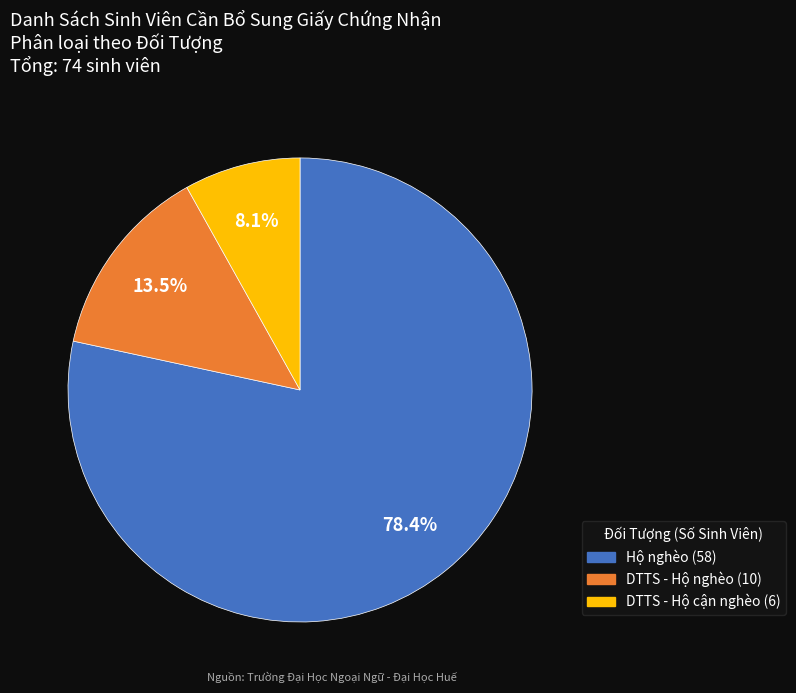

How many slices are in this pie chart?

3